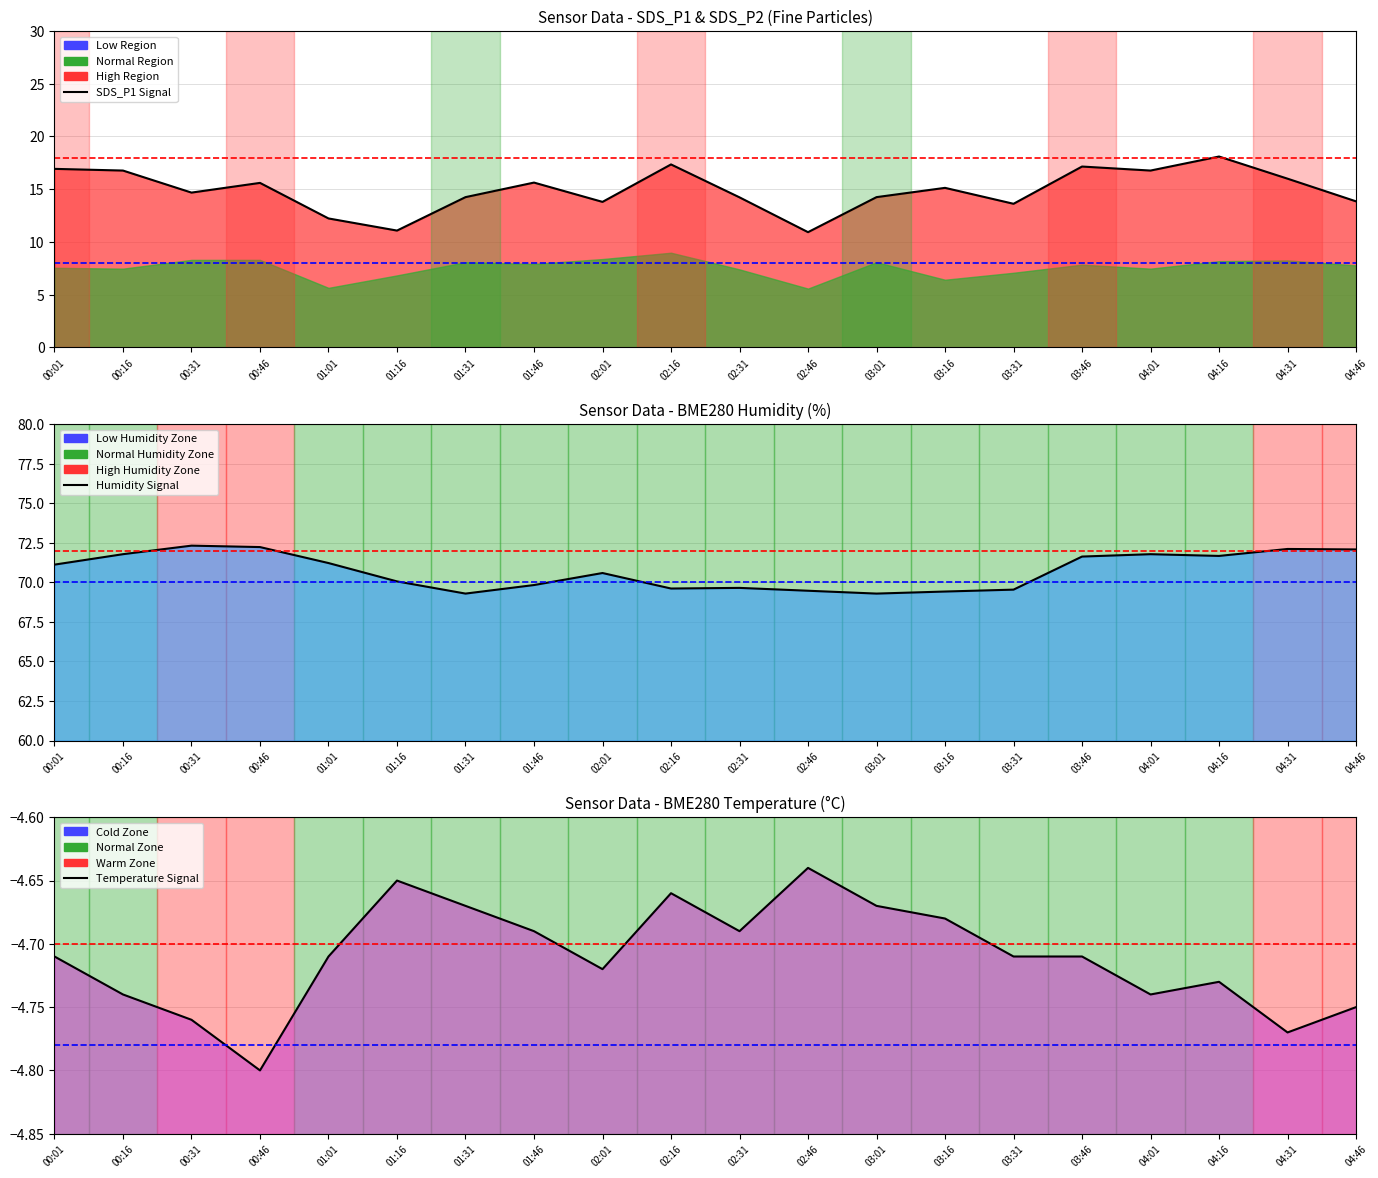

Between 04:16 and 04:46, which series saw the biggest shift?

SDS_P1